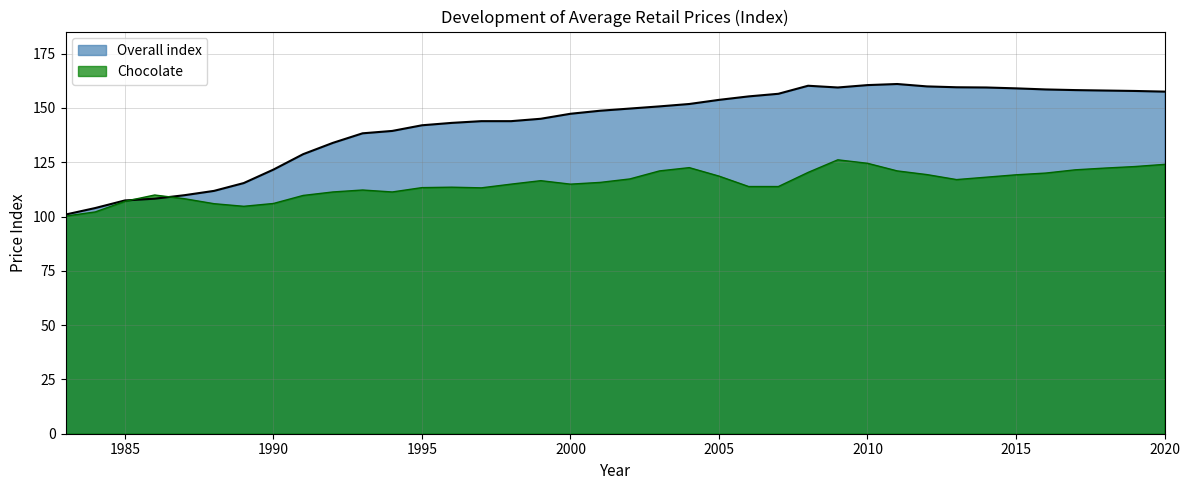

Rank the series at 2016 from highest to lowest value.

Overall index, Chocolate